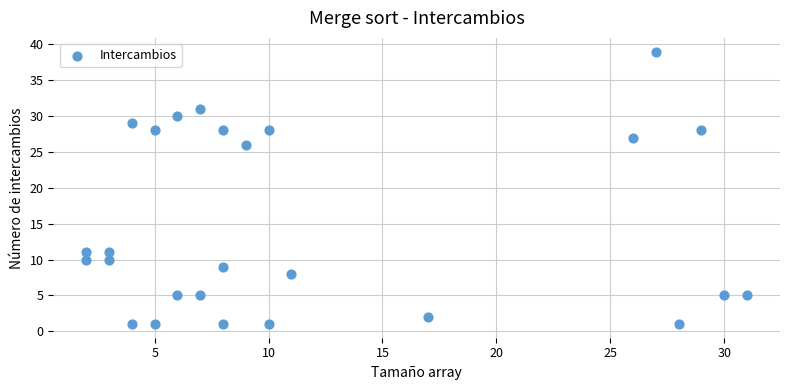

What Y value in the scatter plot is closest to 20?

26